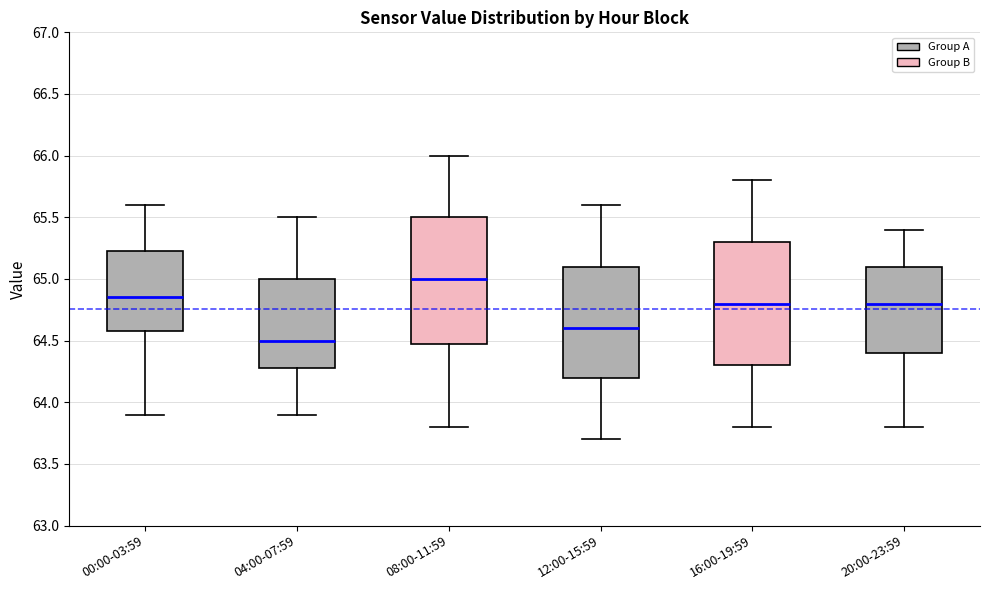

Where does the lower whisker of the box for 12:00-15:59 end on the y-axis? The values are not printed on the chart, so give them approximately, as read against the axis.

63.70